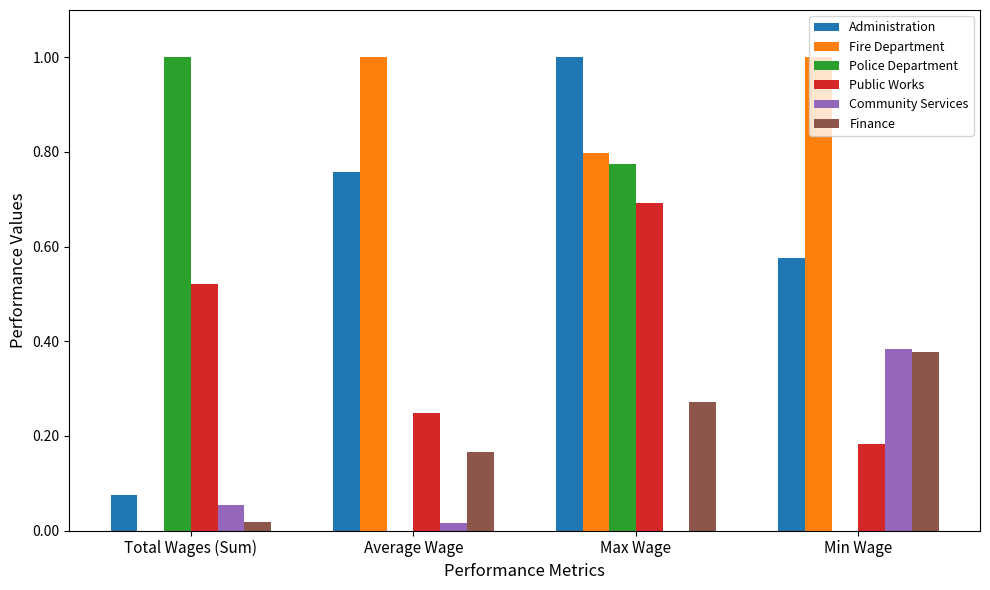

What is the greatest value displayed?

1.0